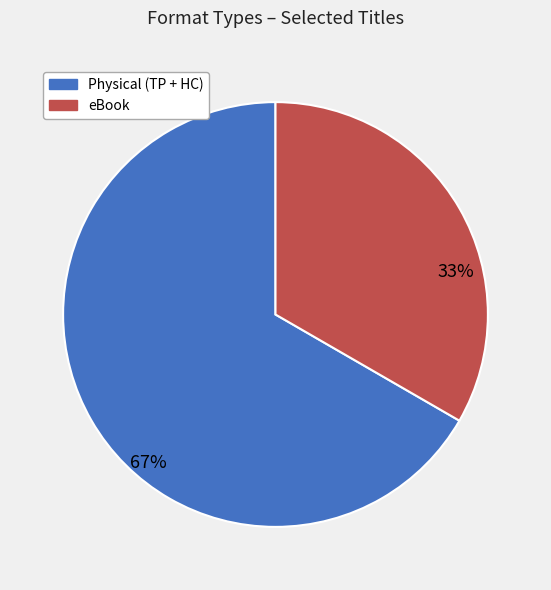

Does any single category account for the majority?

Yes